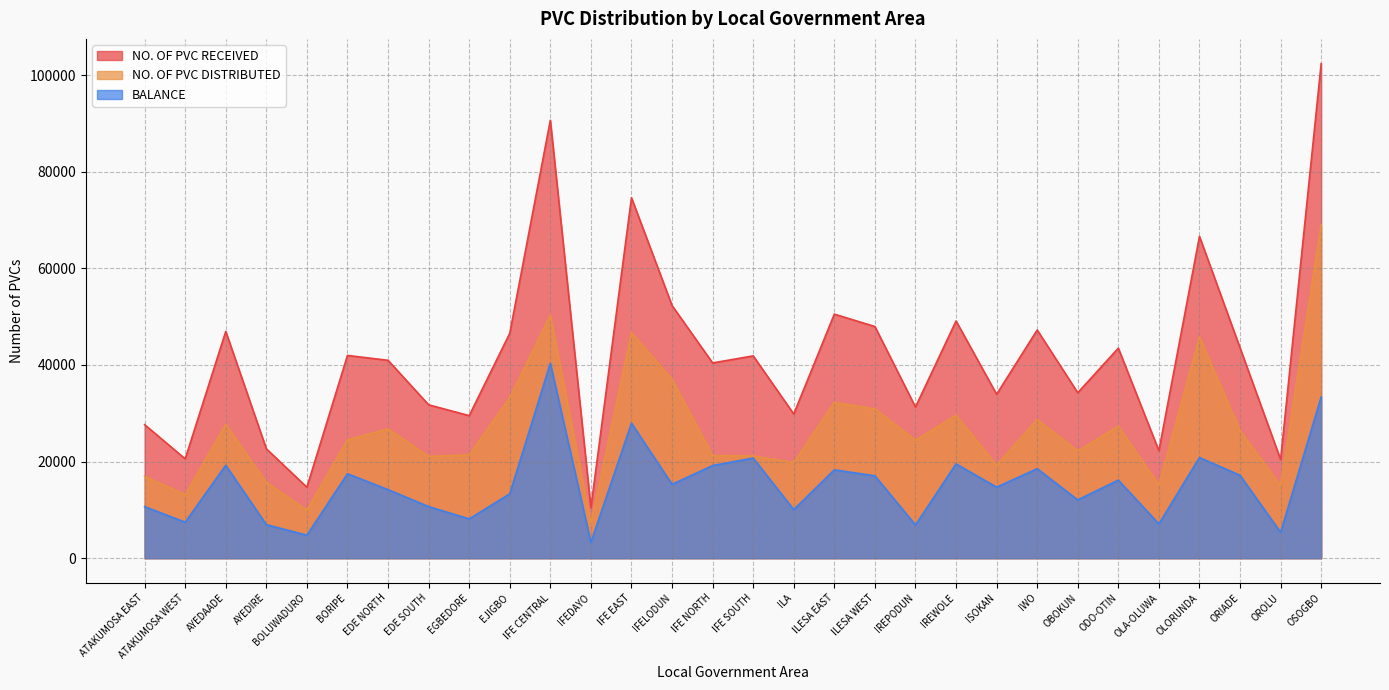

List the series in order of their peak value, highest first.

NO. OF PVC RECEIVED, NO. OF PVC DISTRIBUTED, BALANCE